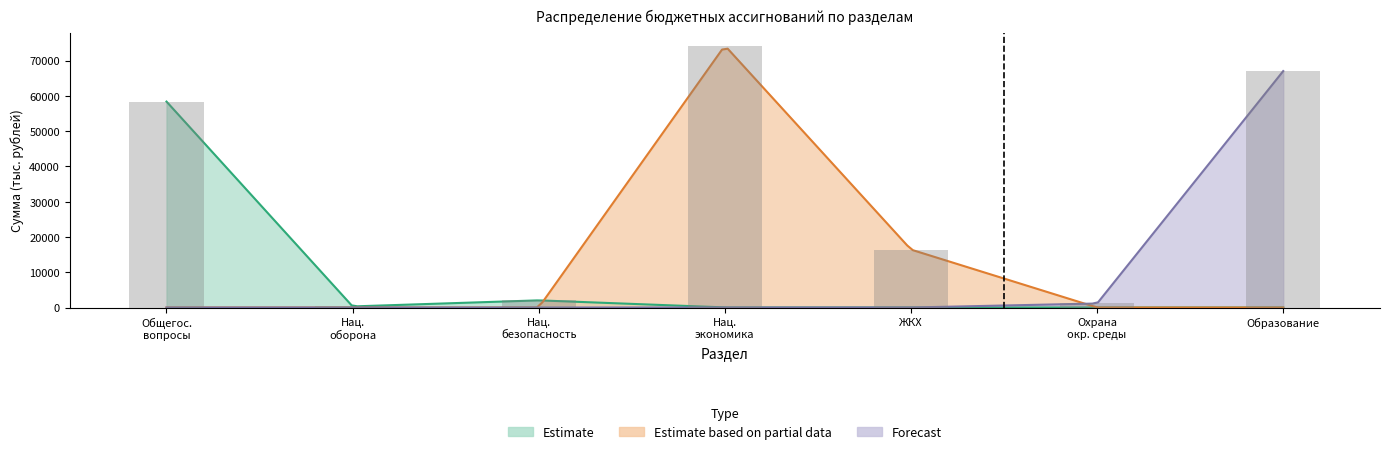

At which category does the chart reach its peak across all series?

Нац. экономика